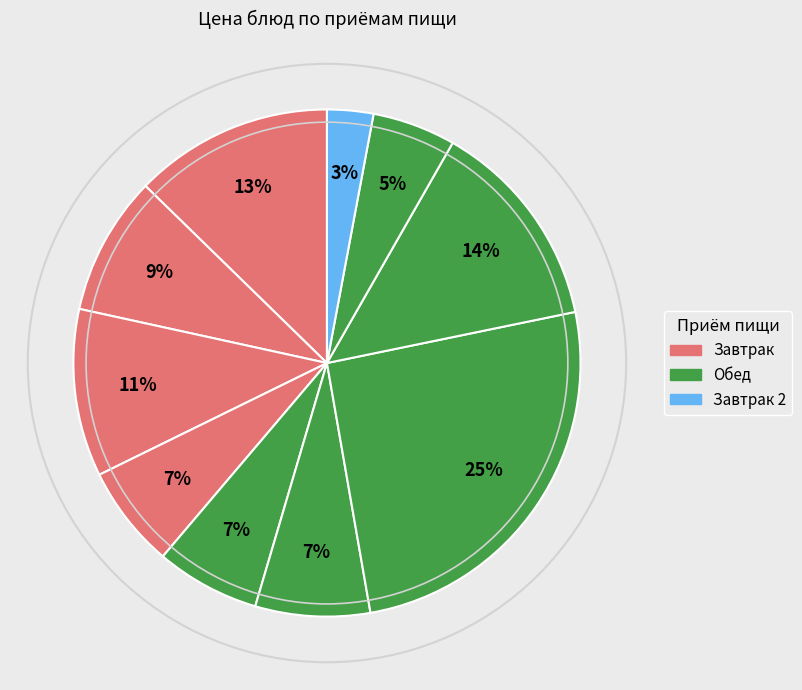

How many segments does this pie chart have?

10